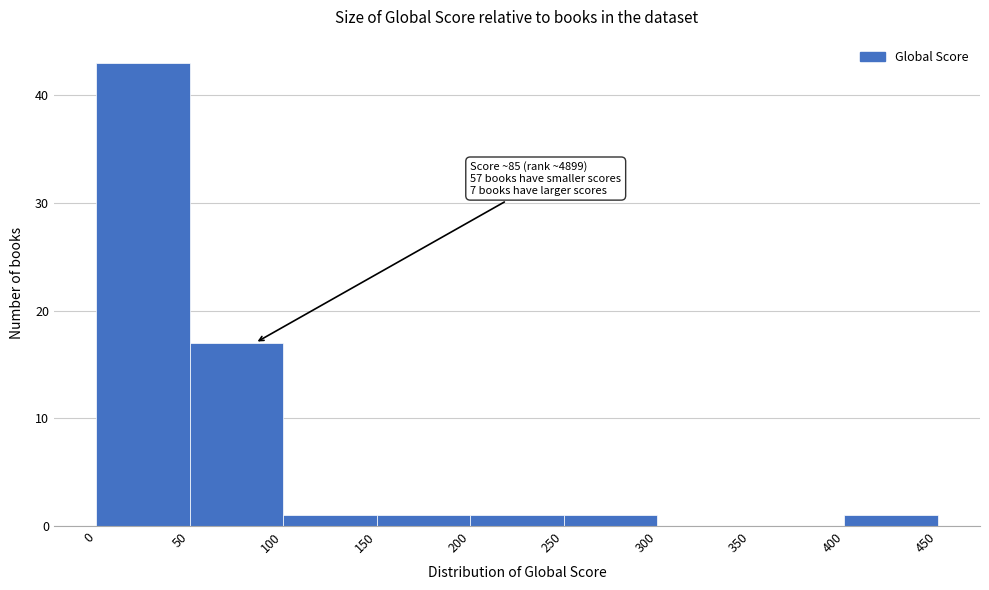

Which range on the x-axis has the tallest bar?

0 to 50